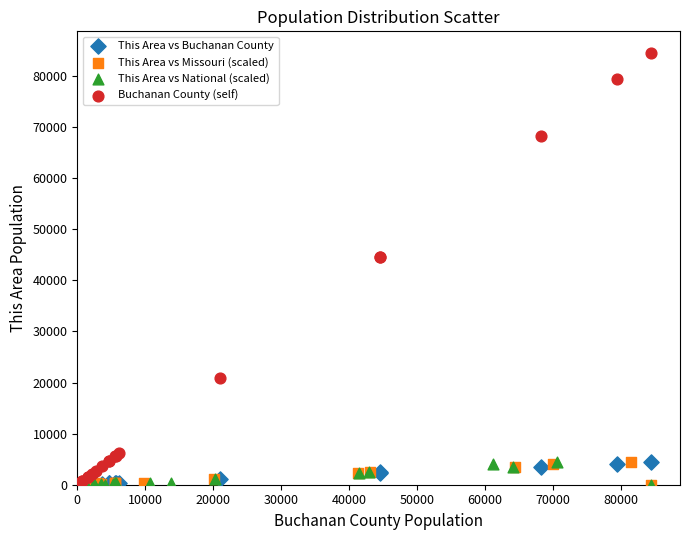

Which series reaches the maximum Y coordinate?

Buchanan County (self)